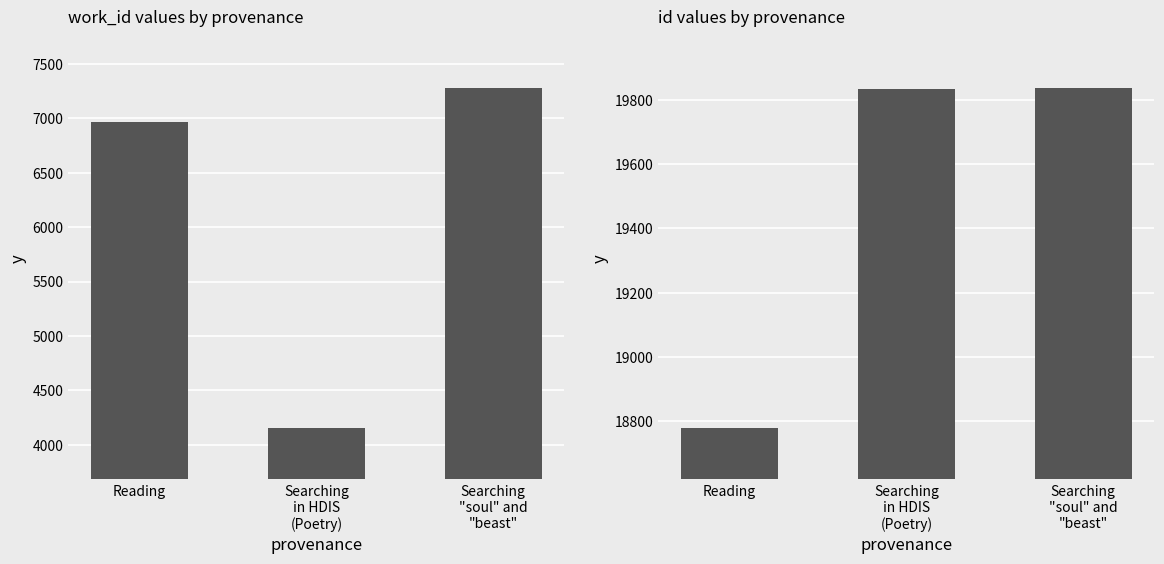

Between Reading and Searching
in HDIS
(Poetry), which series saw the biggest shift?

work_id values by provenance